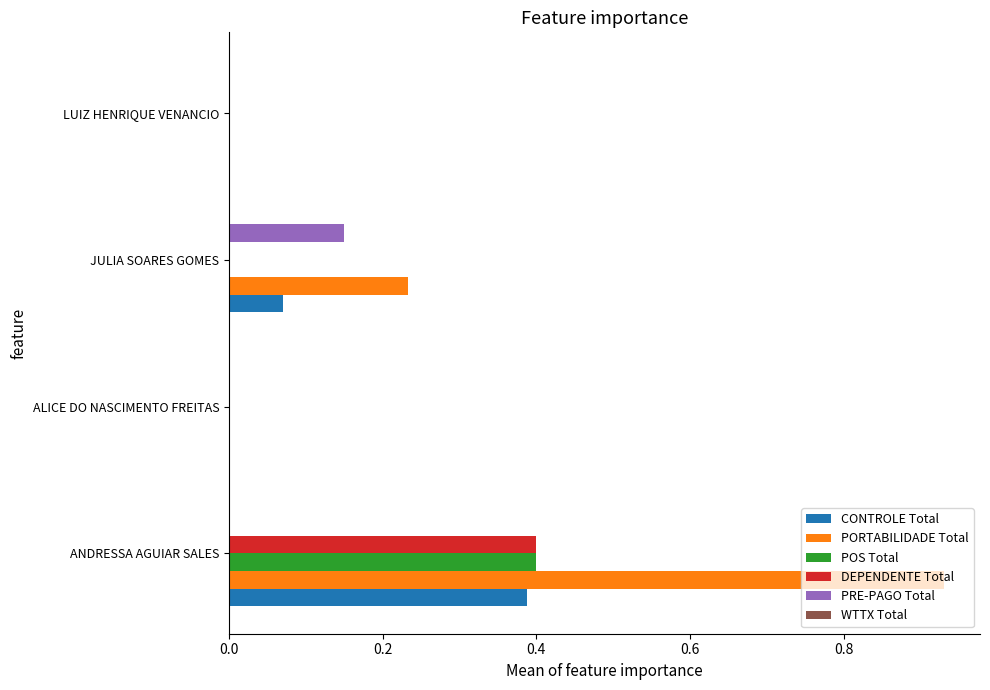

The value of CONTROLE Total at ANDRESSA AGUIAR SALES is 0.7. True or false?

False